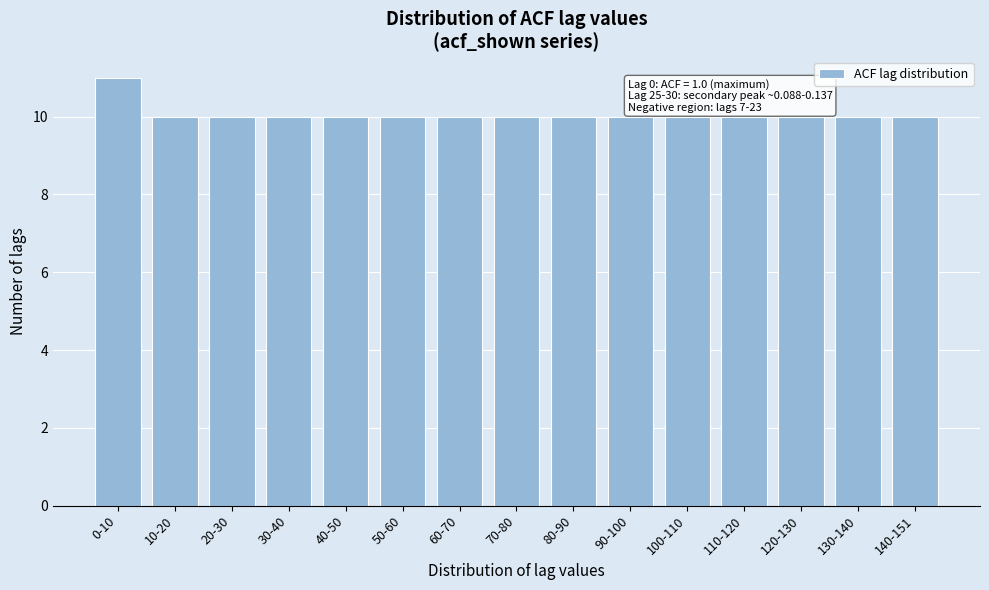

Reading left to right, transcribe all the data shown in this chart.

11	10	10	10	10	10	10	10	10	10	10	10	10	10	10